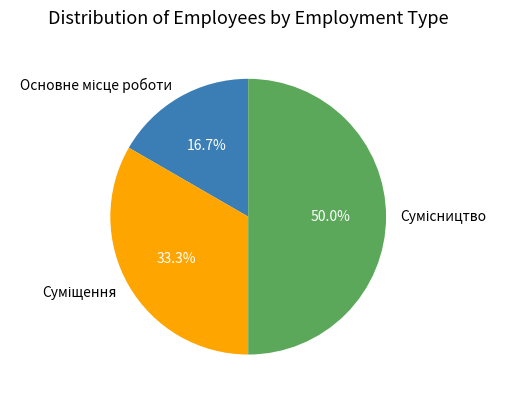

To the nearest percent, what is the difference between the largest and smallest slice percentages?

33%